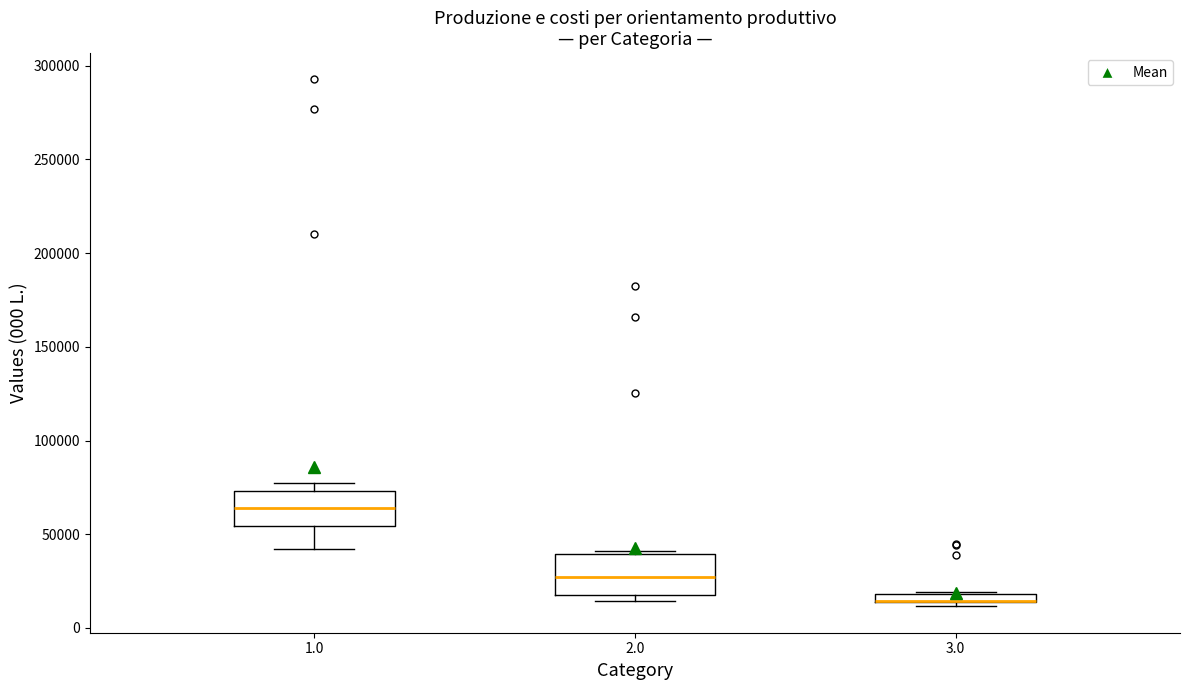

Where is the upper edge of the box at x = 1.0 on the y-axis? The values are not printed on the chart, so give them approximately, as read against the axis.

75000